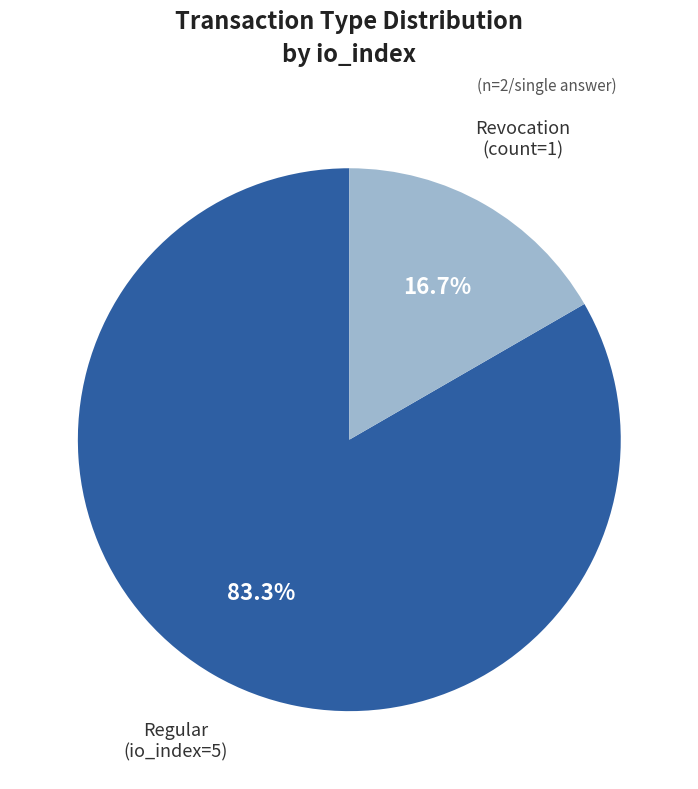

Is there any slice that represents more than half of the pie?

Yes